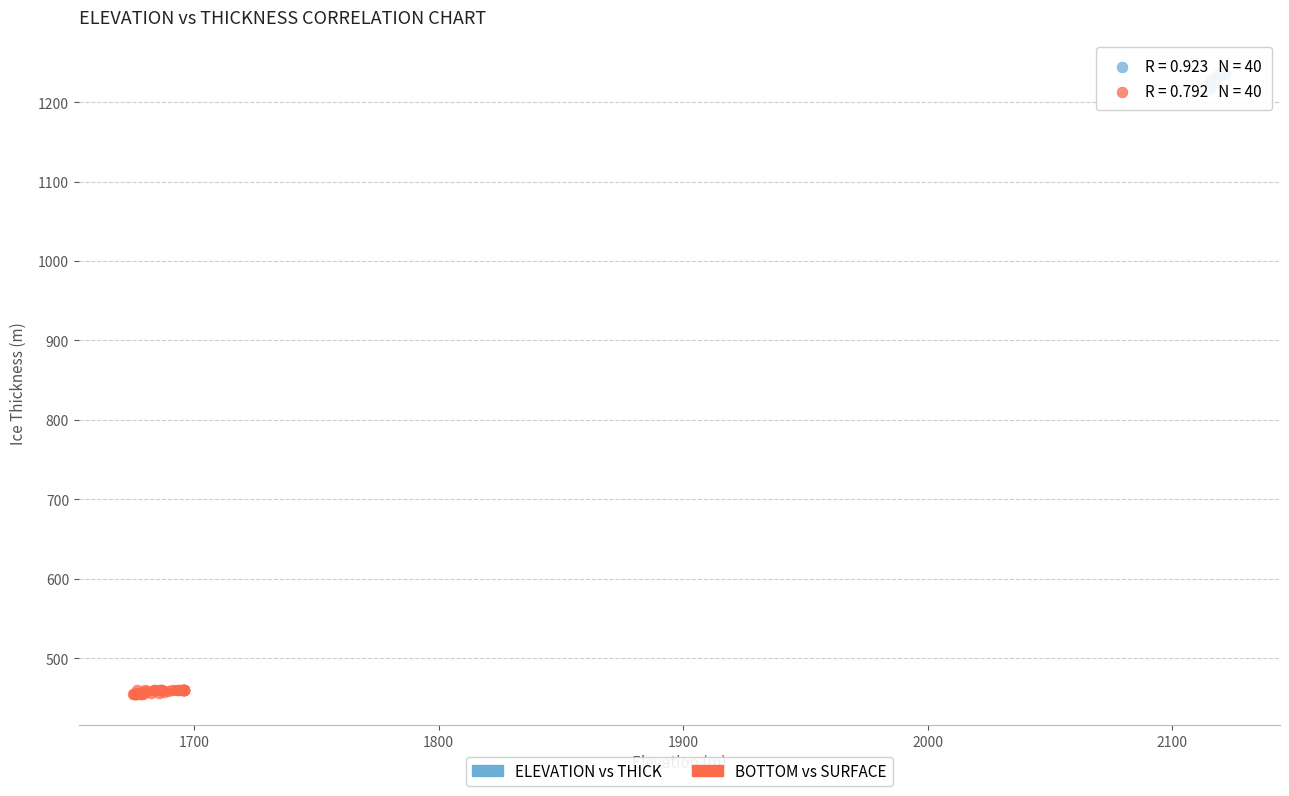

Which series has the widest spread of Y values?

ELEVATION vs THICK